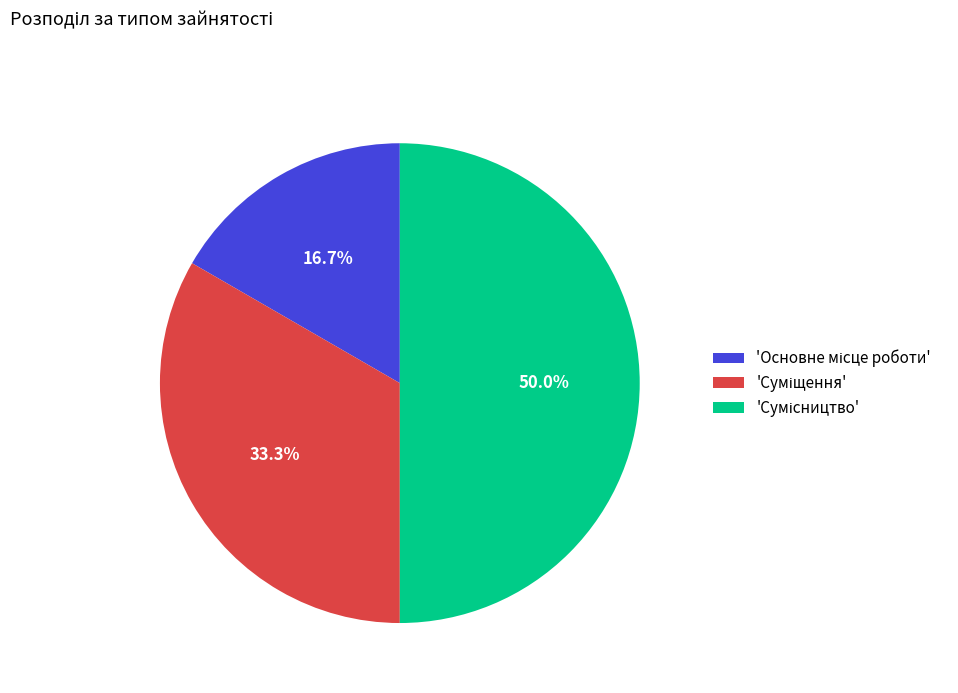

Which slice is the smallest?

Основне місце роботи